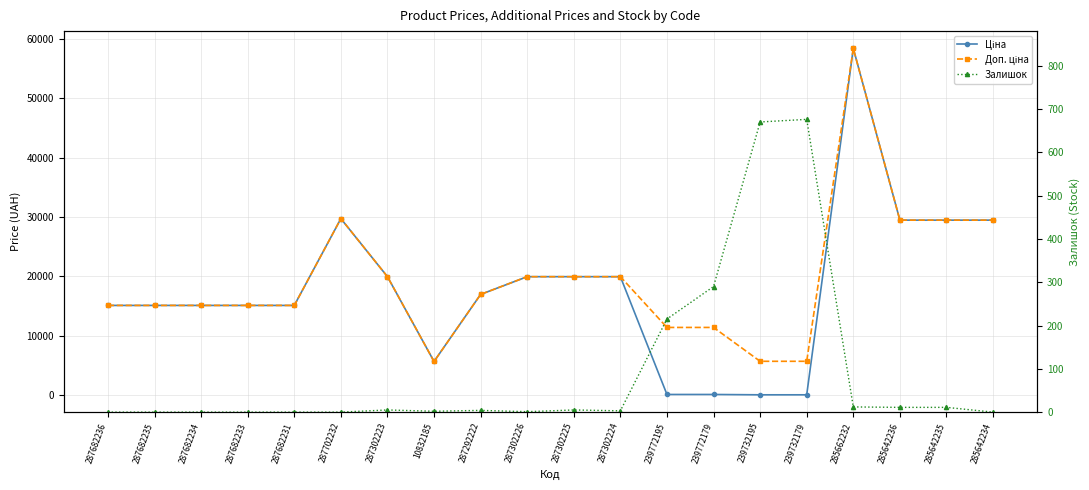

What is the total value across all series at 10832185?

11349.6